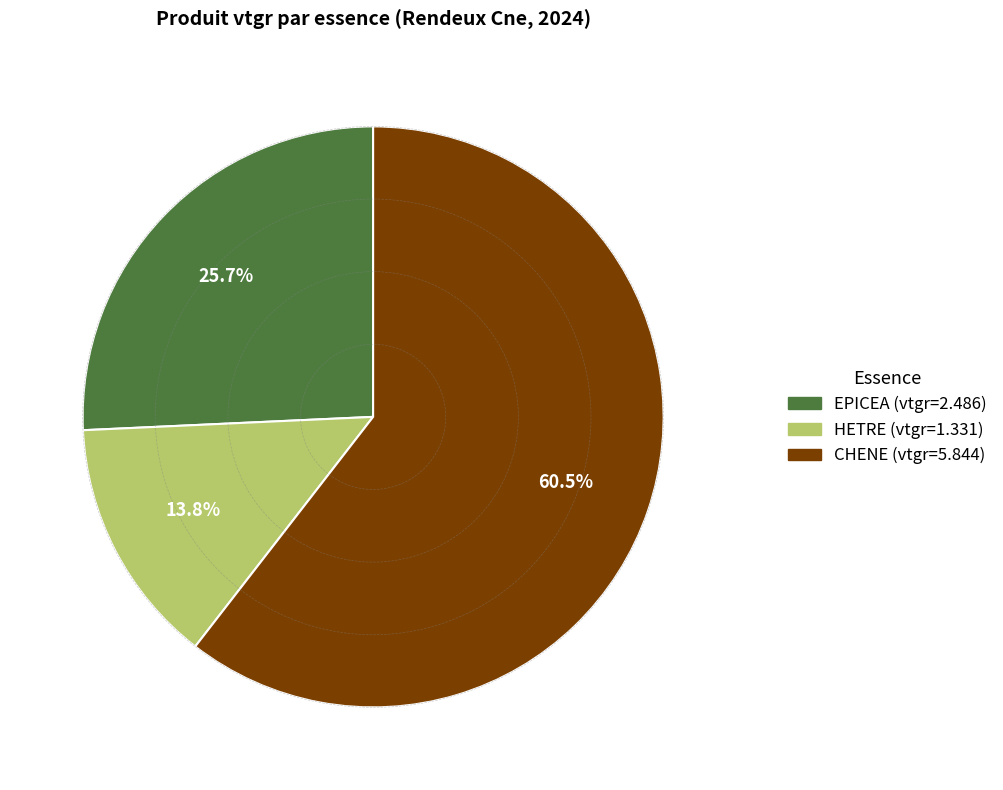

To the nearest percent, what portion does HETRE represent?

14%